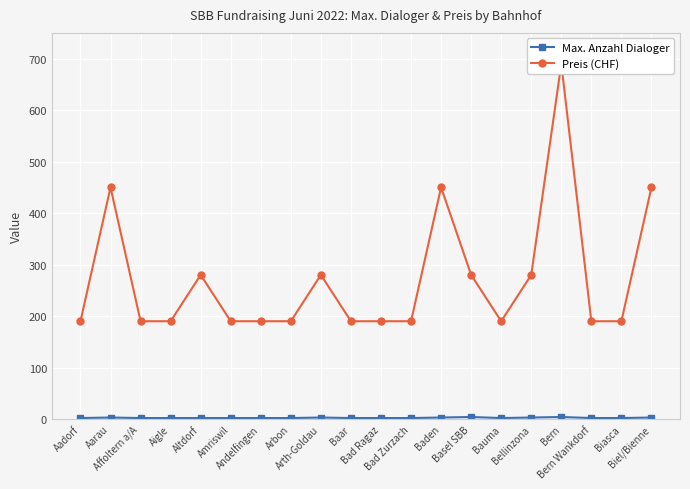

What is the sum of the Preis (CHF) values at Basel SBB and Arth-Goldau?

560